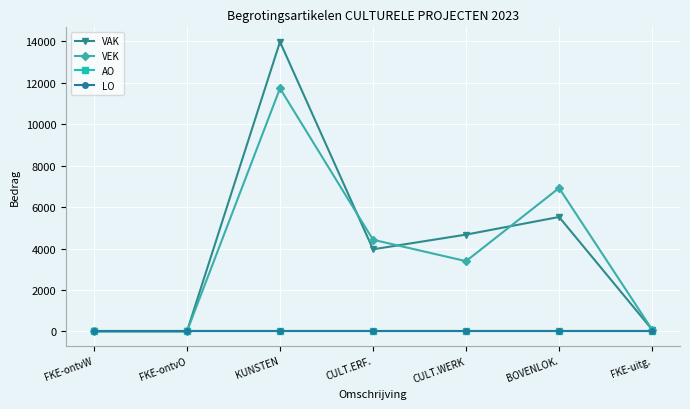

Does the chart have visible grid lines?

Yes